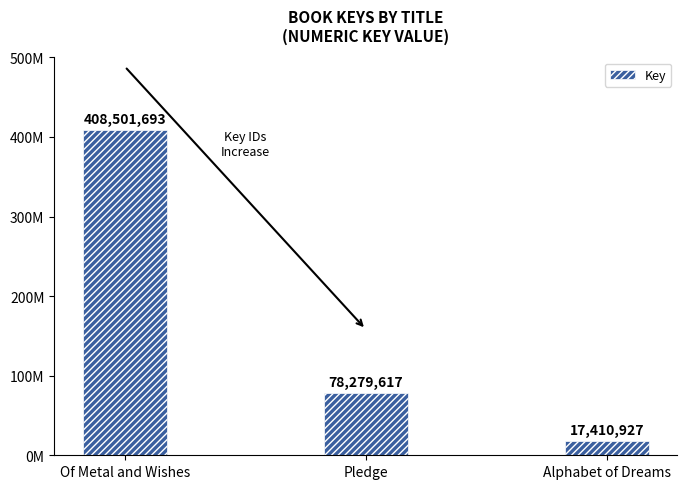

How many bars are there in total?

3